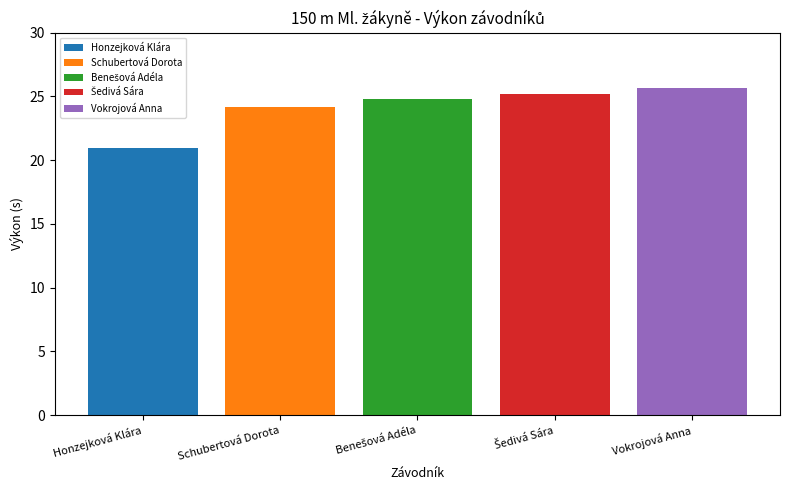

What is the lowest value of the Schubertová Dorota series?

24.1